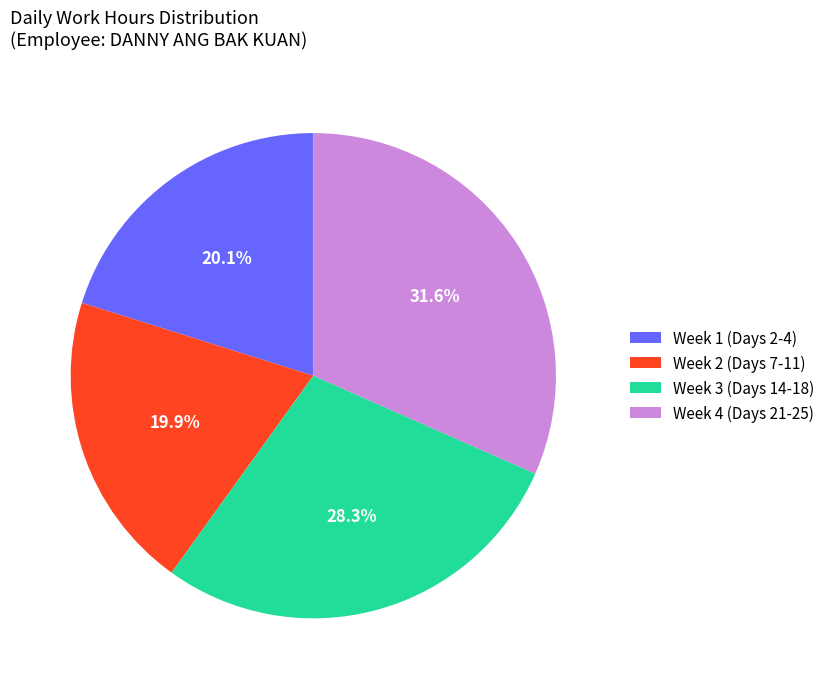

What is the largest slice in the pie chart?

Week 4 (Days 21-25)